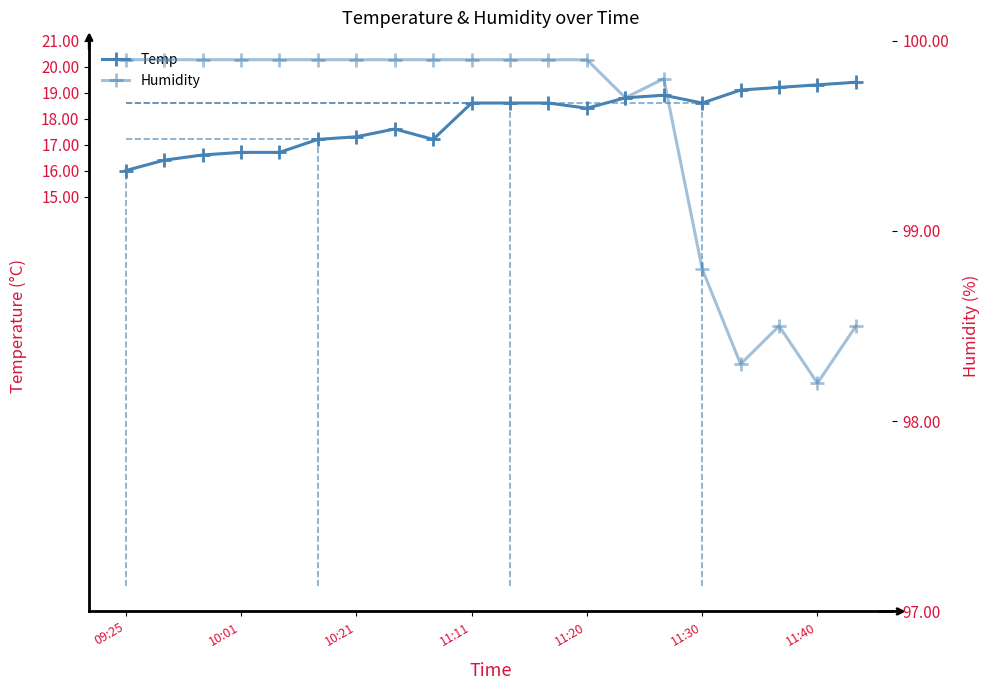

The Humidity series shows 99.9 at 10:01. True or false?

True